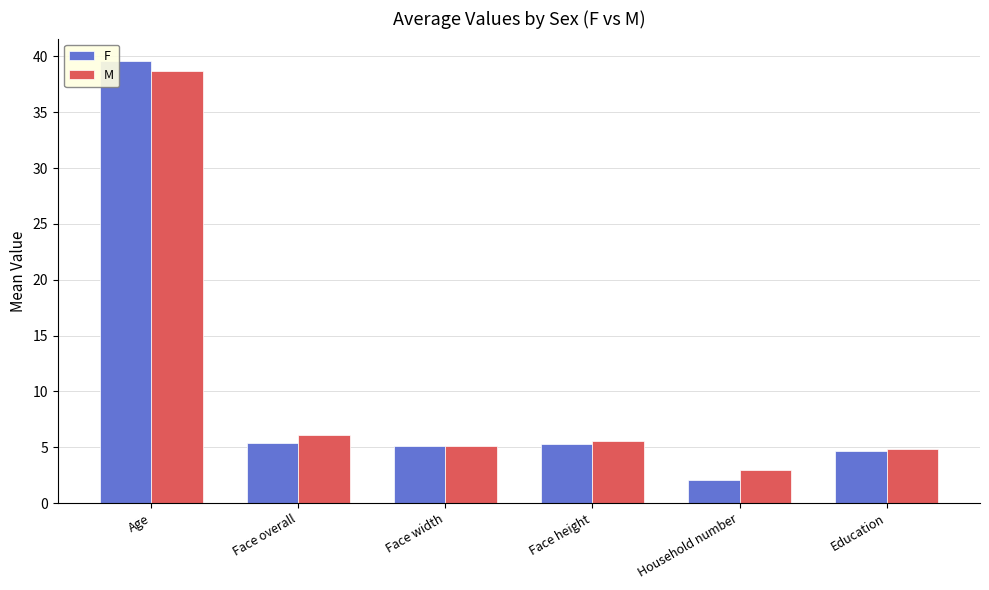

The value of F at Age is 9.7. True or false?

False